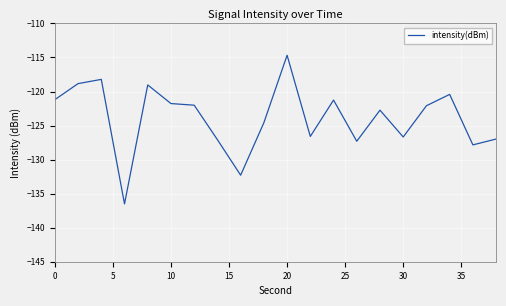

What is the difference between the maximum and minimum values?

21.8